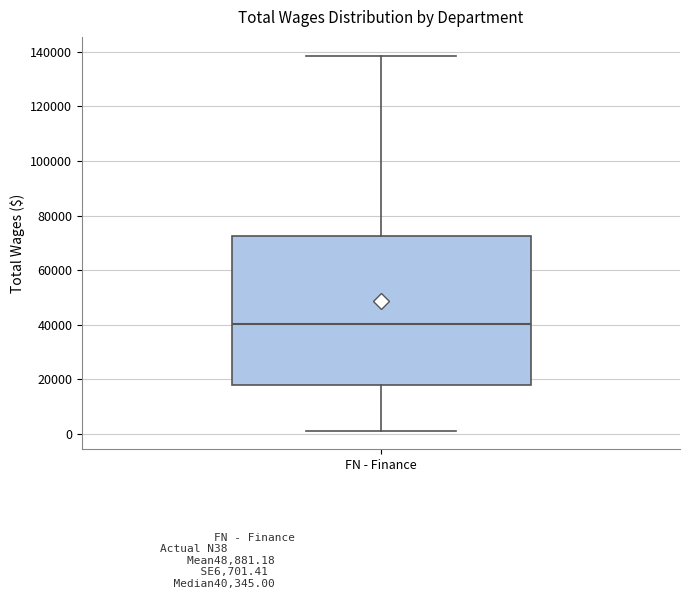

Read this box plot against the y-axis: the position of the median line, the range covered by the box, and the ends of both whiskers. The values are not printed on the chart, so give them approximately, as read against the axis.

median 40000, box 18000 to 72000, whiskers 2000 to 138000